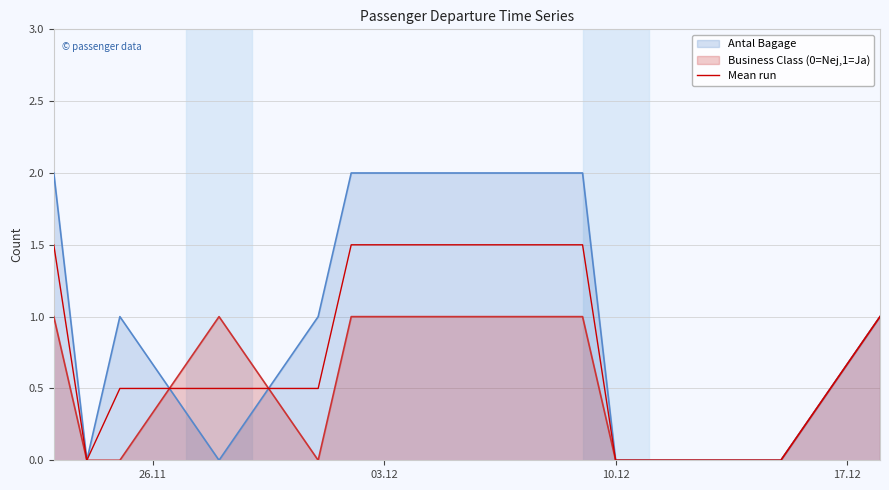

List the series in order of their peak value, lowest first.

Business Class (0=Nej,1=Ja), Mean run, Antal Bagage